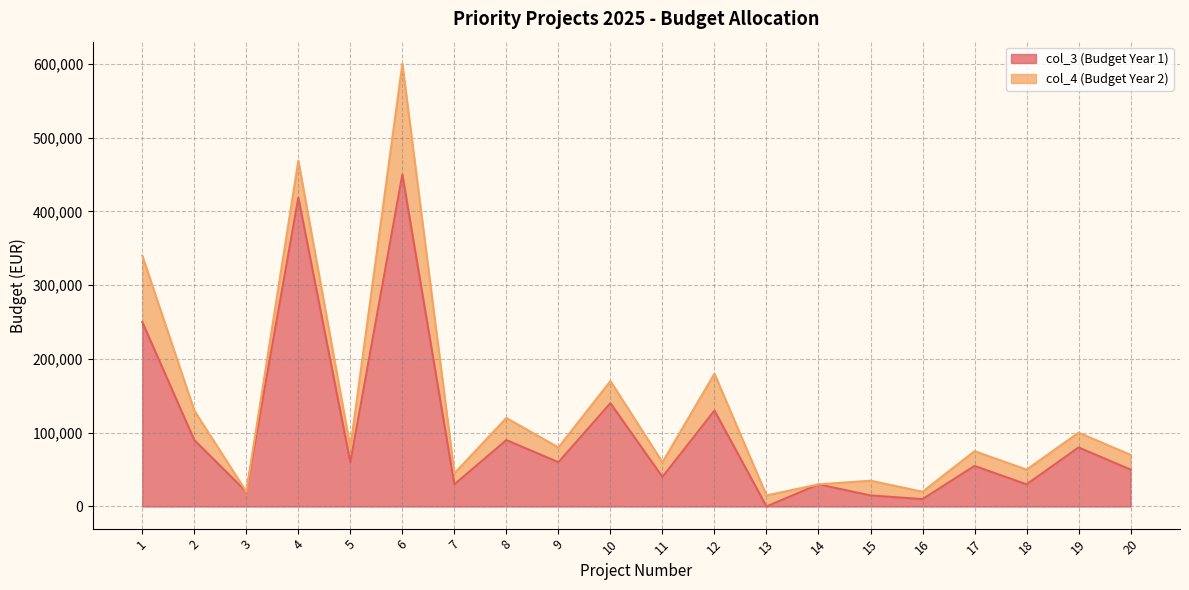

Rank the categories by value from lowest to highest.

13, 16, 15, 3, 7, 14, 18, 11, 20, 17, 5, 9, 19, 2, 8, 12, 10, 1, 4, 6